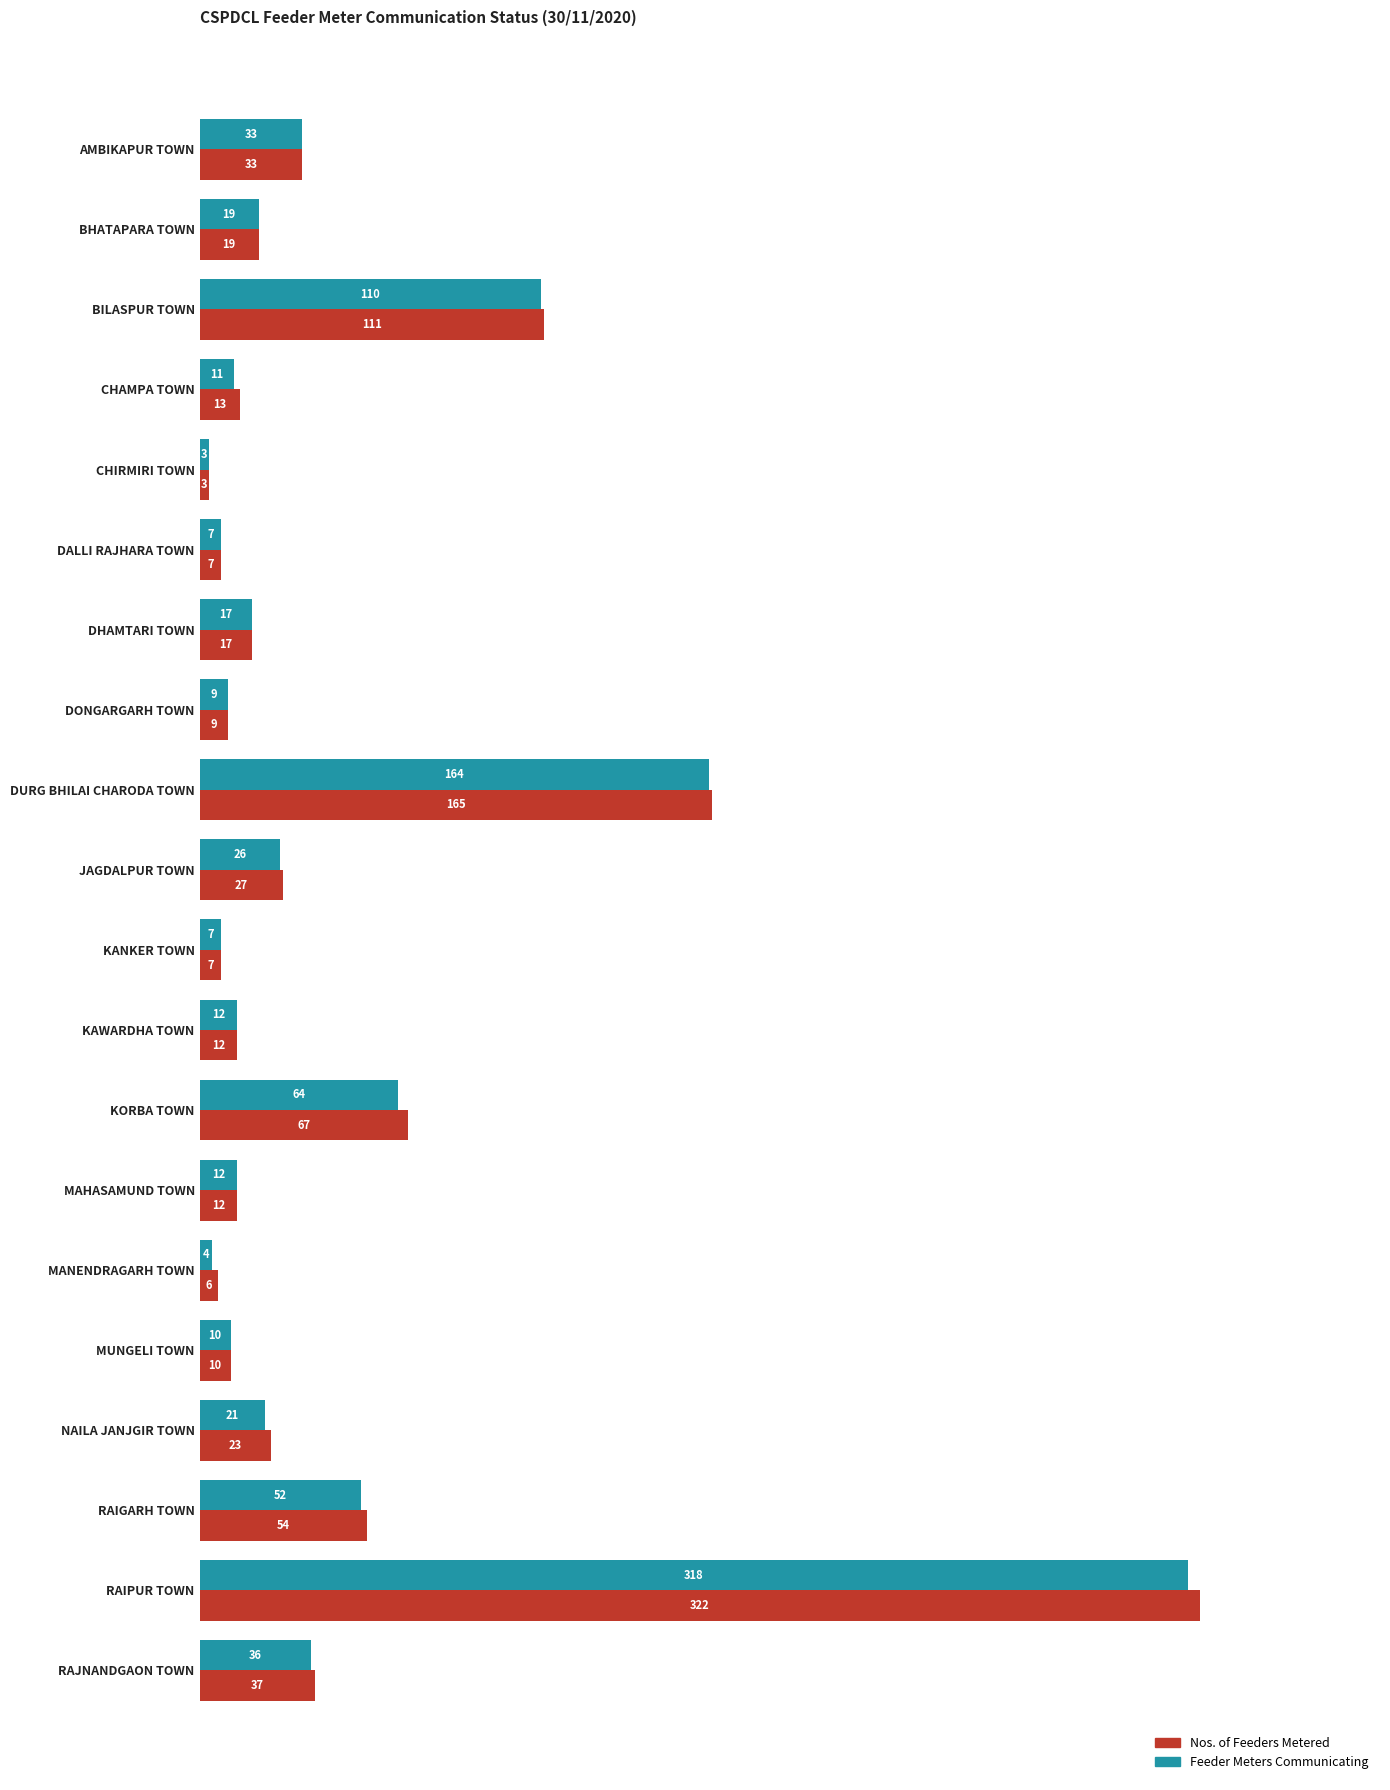

Which series changed the most between BHATAPARA TOWN and RAIGARH TOWN?

Nos. of Feeders Metered